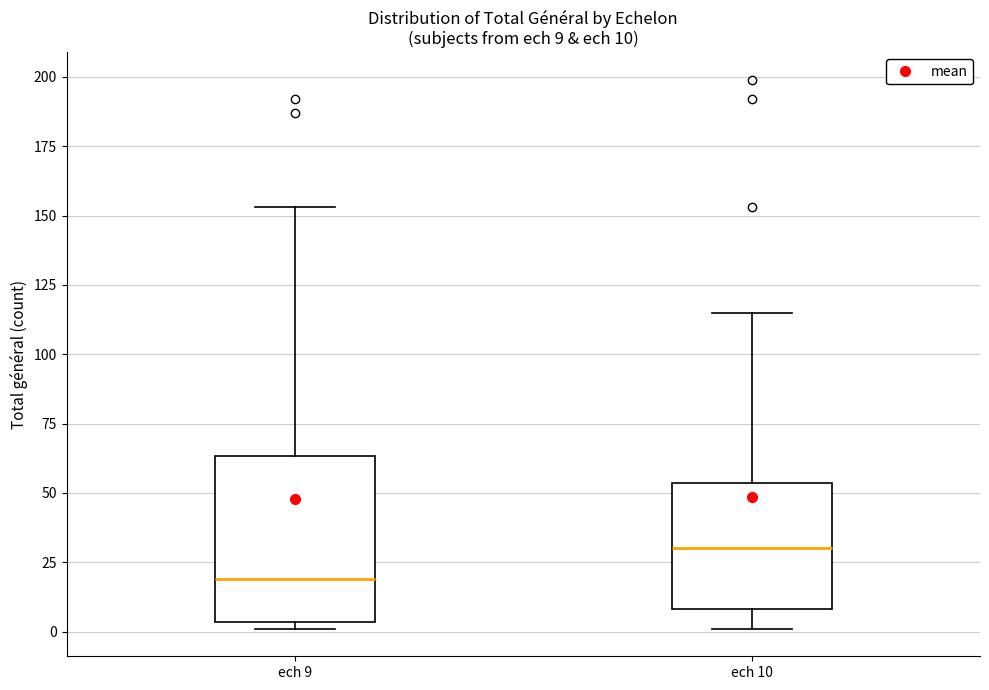

Comparing the boxes themselves (not the whiskers), which one is the tallest?

ech 9